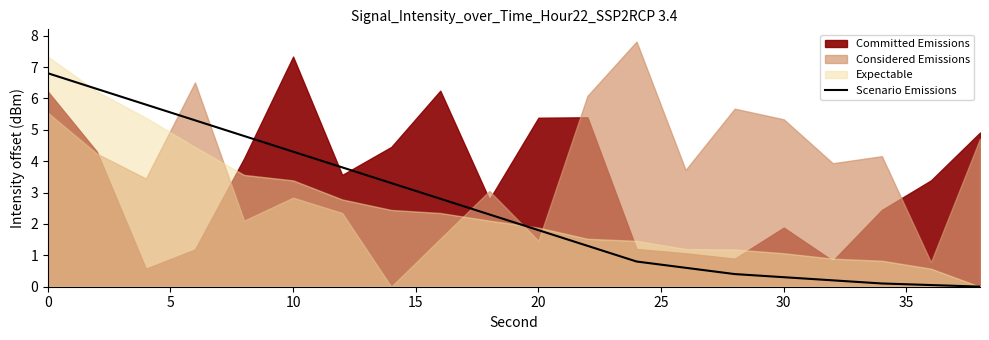

The value of Scenario Emissions at 20 is 2.9. True or false?

False